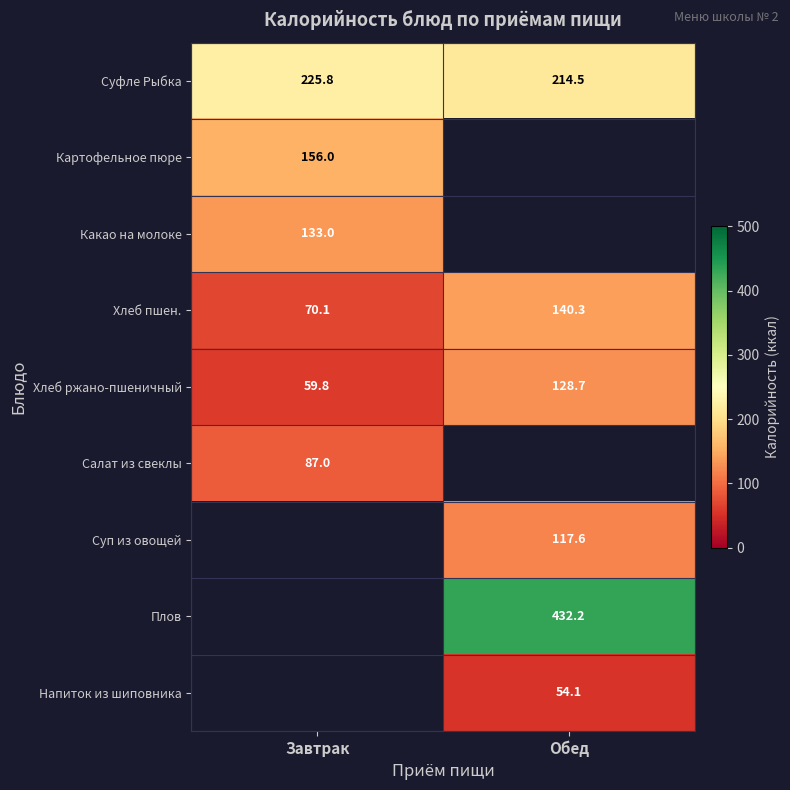

The value of Картофельное пюре at Завтрак is 156.0. True or false?

True